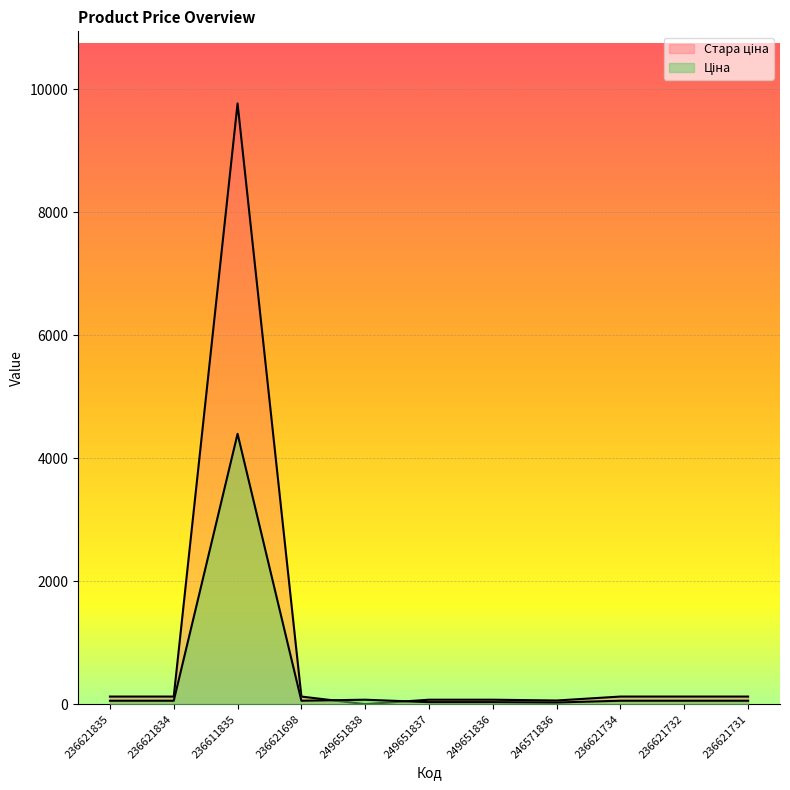

Reading left to right, list all the values displayed in this chart.

Ціна: 55.5	55.5	4396.0	55.5	72.0	32.4	32.4	26.7	55.5	55.5	55.5
Стара ціна: 123.3	123.3	9768.8	123.3	0.0	72.0	72.0	59.4	123.3	123.3	123.3